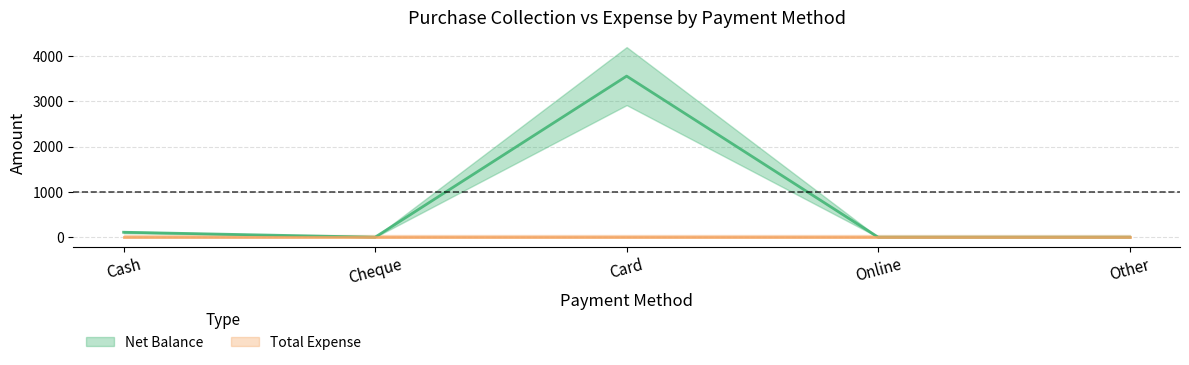

Where is the data nearest to the value 1780?

Cash